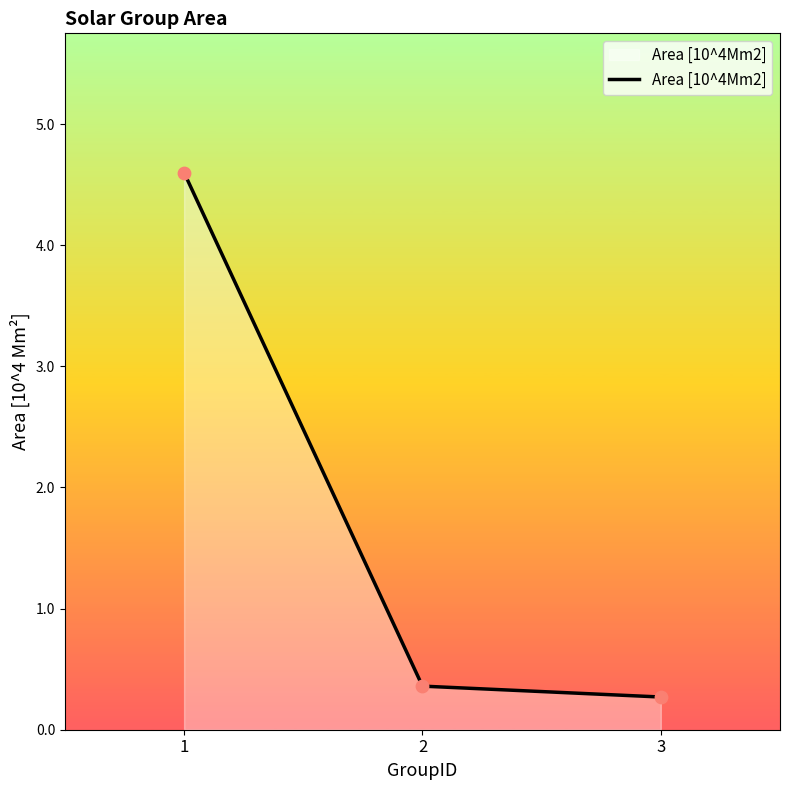

What is the change in value from 1 to 2?

-4.2